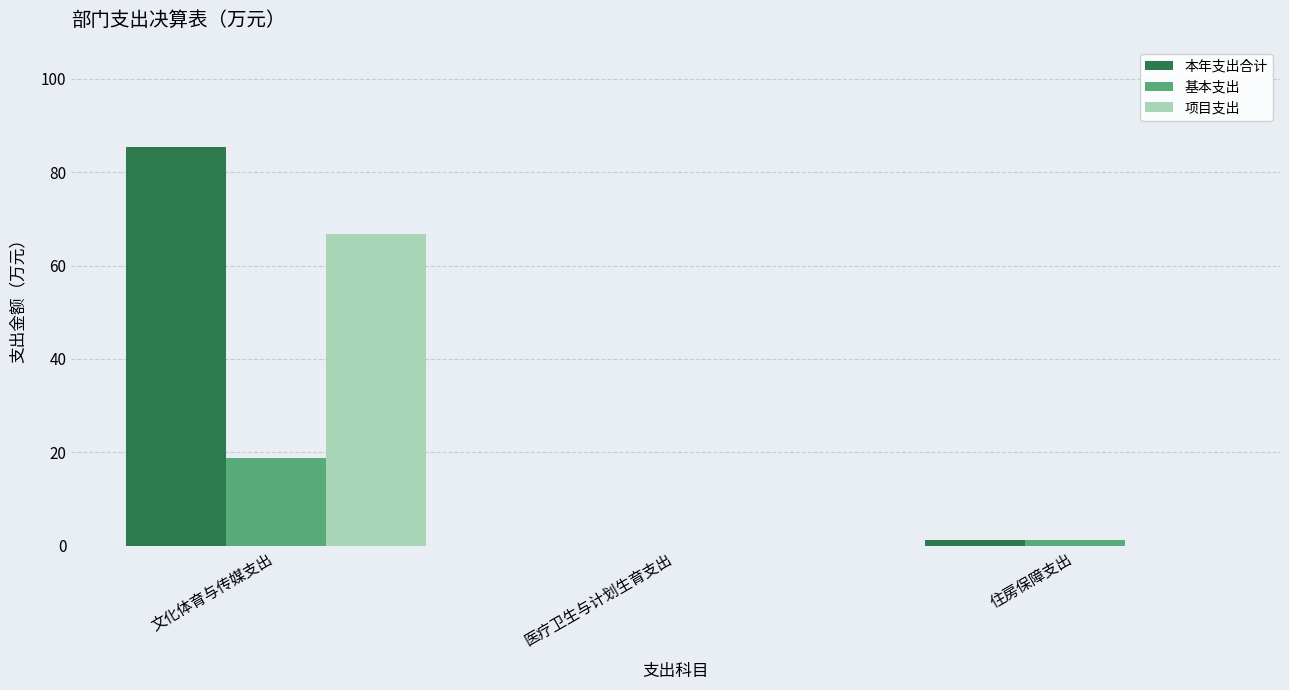

Is it true that 项目支出 equals 0.0 at 医疗卫生与计划生育支出?

True